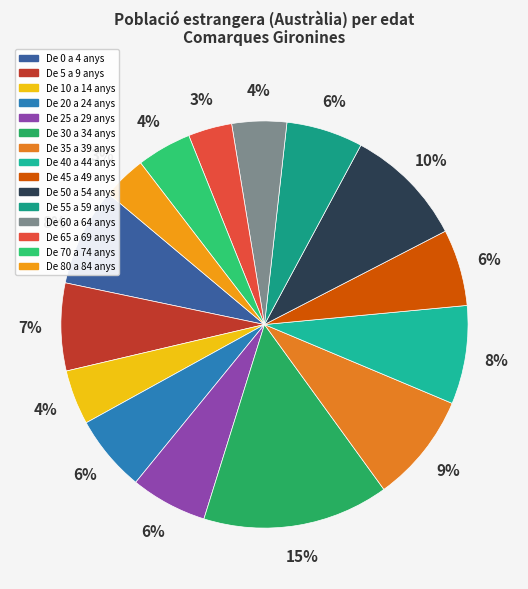

To the nearest percent, what portion does De 25 a 29 anys represent?

6%